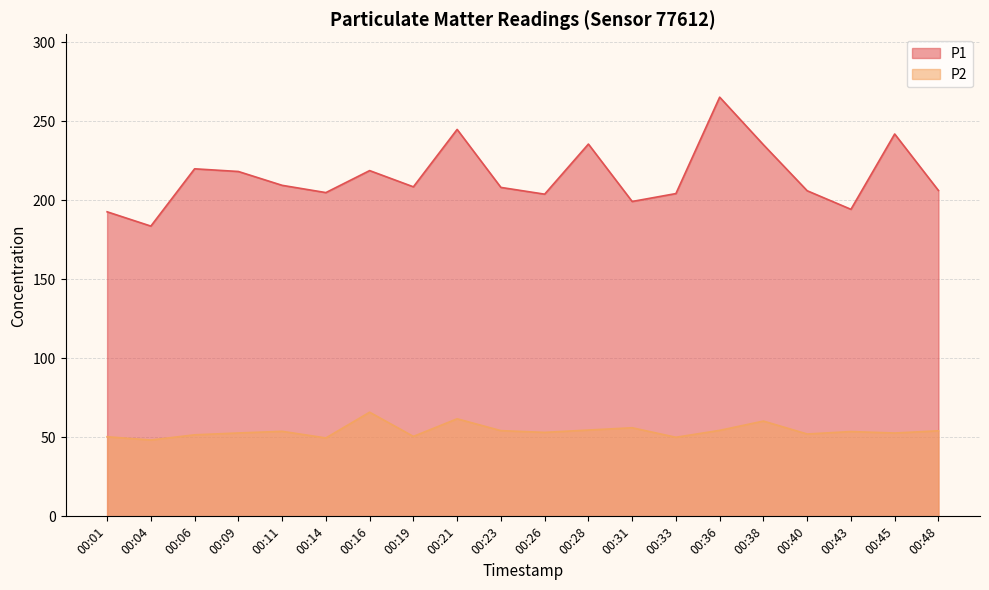

Rank the series by their average value, from lowest to highest.

P2, P1